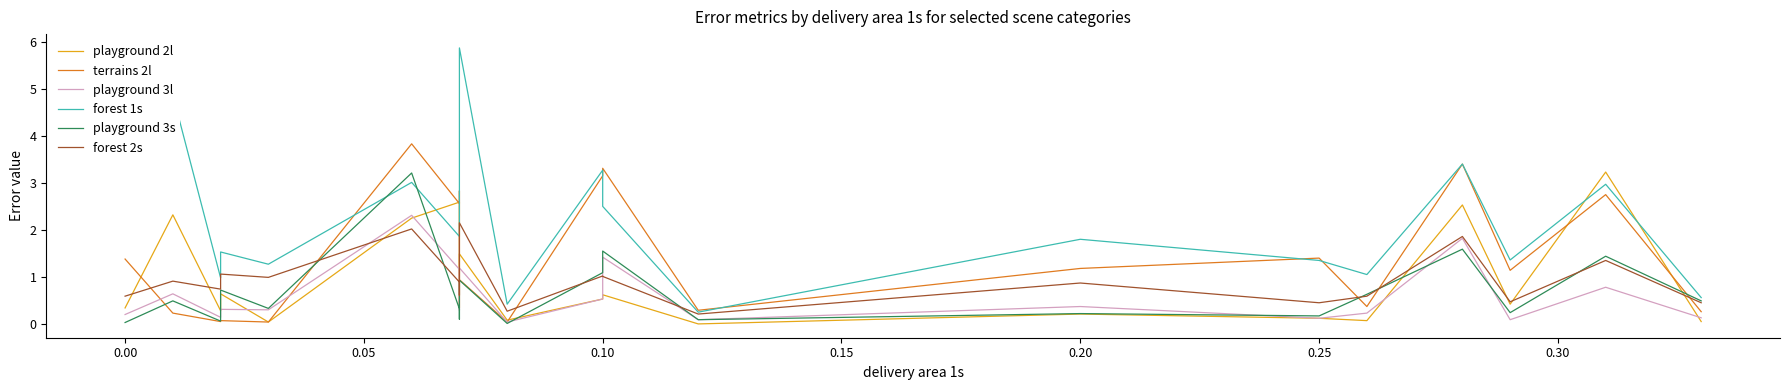

Is the value of playground 2l at 0.15 greater than the value of playground 3l at 0.25?

No